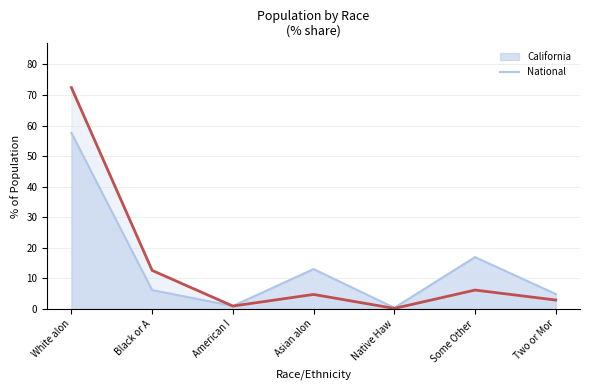

How many lines are shown in the chart?

2